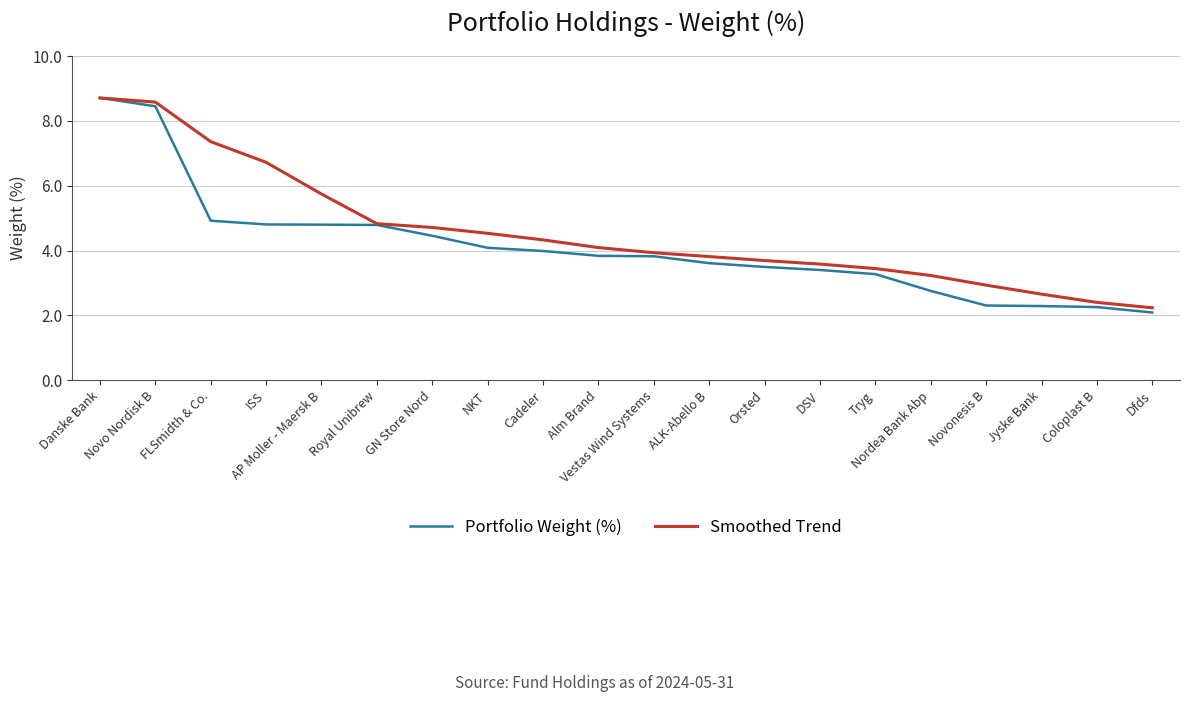

Where is Portfolio Weight (%) nearest to the value 5?

FLSmidth & Co.